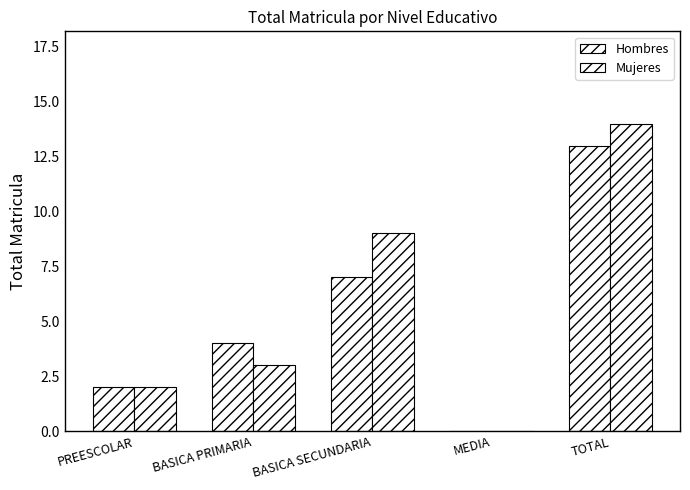

How many groups of bars are there?

5